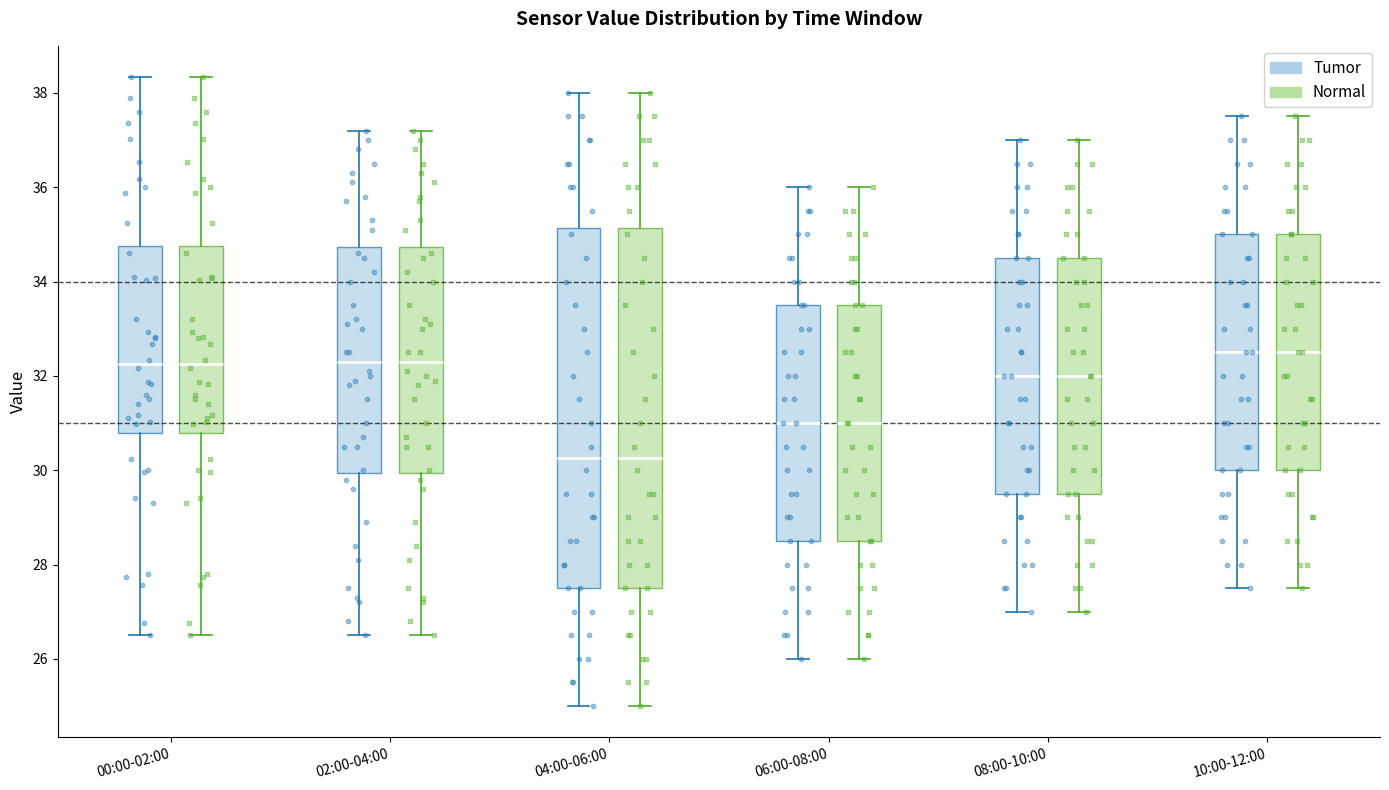

Where does the median line of the box for 00:00-02:00 (Normal) sit on the y-axis? The values are not printed on the chart, so give them approximately, as read against the axis.

32.2